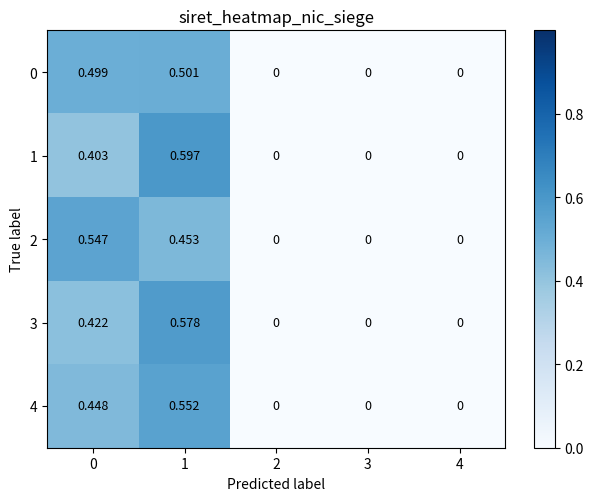

Rank the series by their maximum value, from highest to lowest.

1, 3, 4, 2, 0